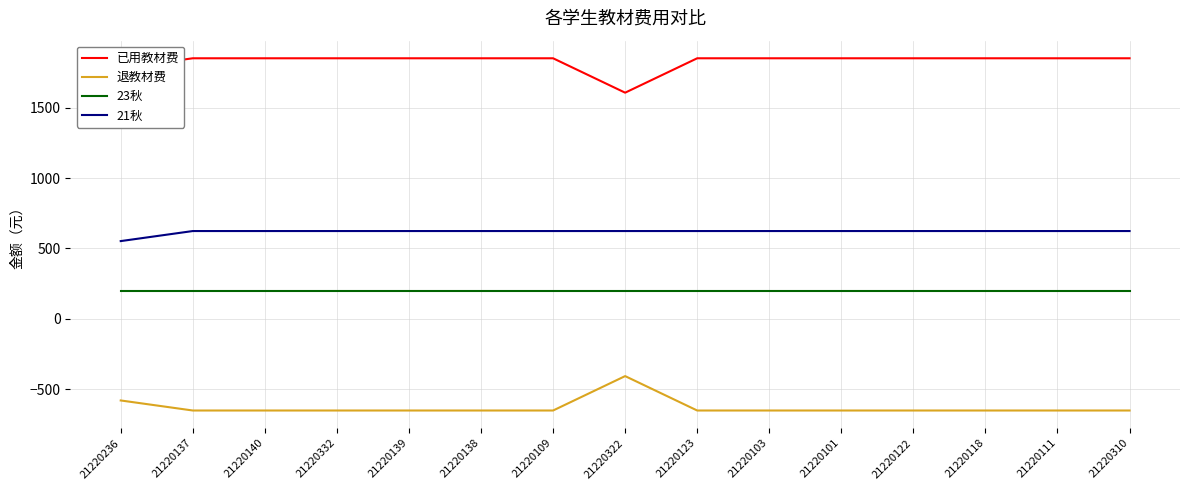

Is this an area chart (filled region under the line)?

No